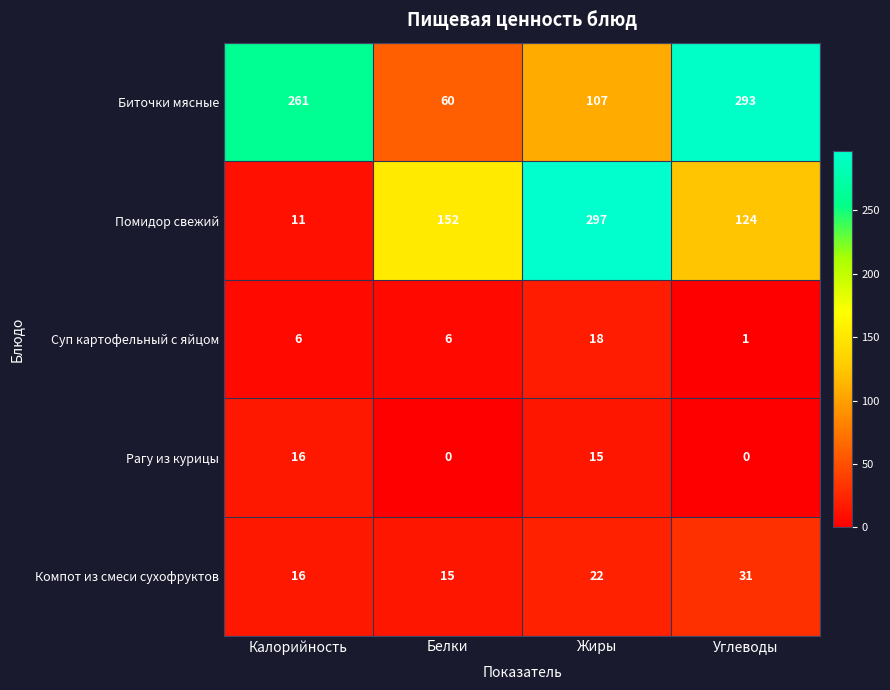

Reading right to left, extract all data points from this chart.

Биточки мясные: 293	107	60	261
Помидор свежий: 124	297	152	11
Суп картофельный с яйцом: 1	18	6	6
Рагу из курицы: 0	15	0	16
Компот из смеси сухофруктов: 31	22	15	16